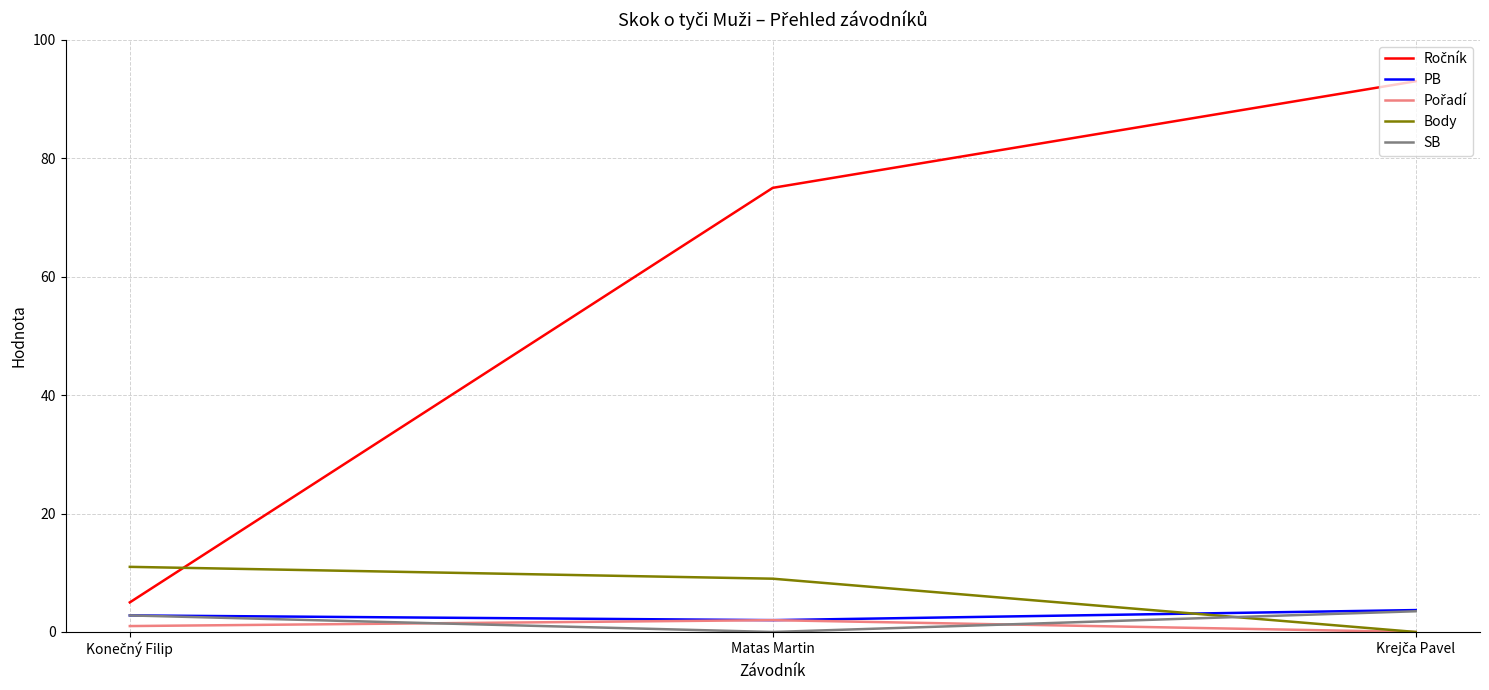

Is this an area chart (filled region under the line)?

No